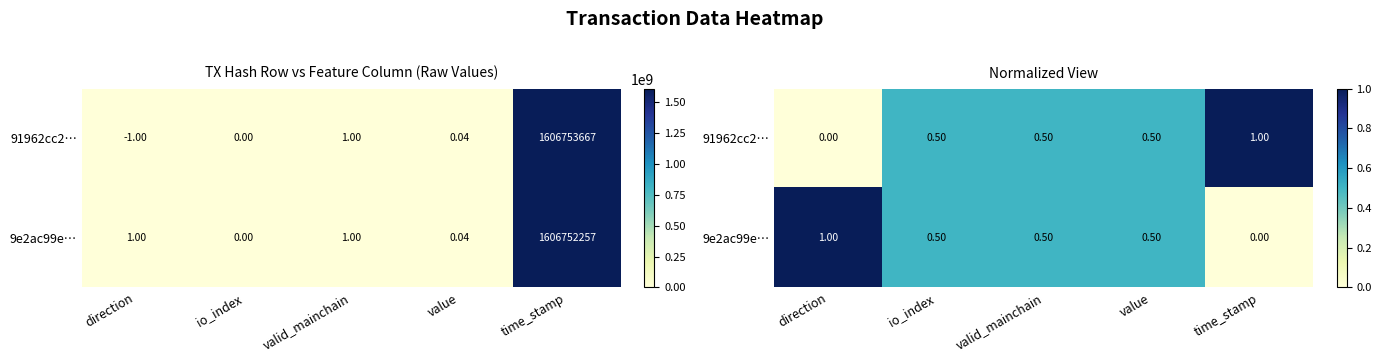

Which series changed the most between valid_mainchain and time_stamp?

91962cc2…